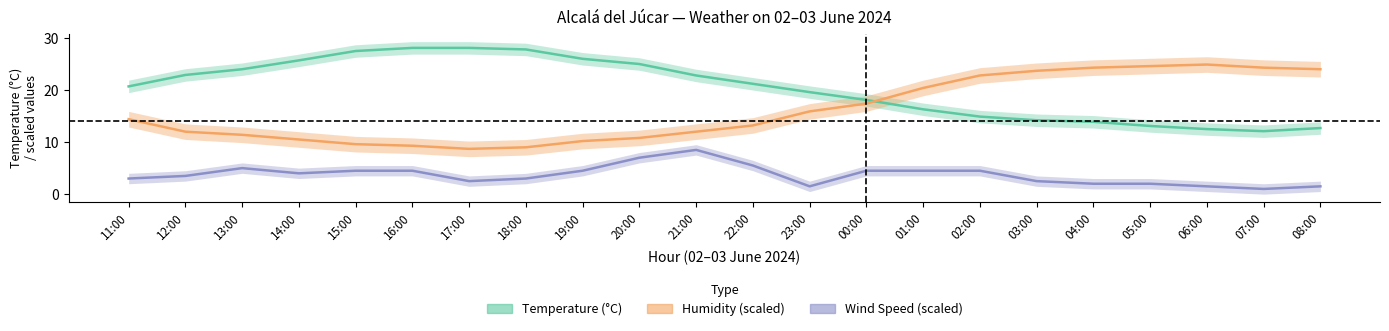

True or false: Humidity (scaled) has more than 2 interior local peaks.

False